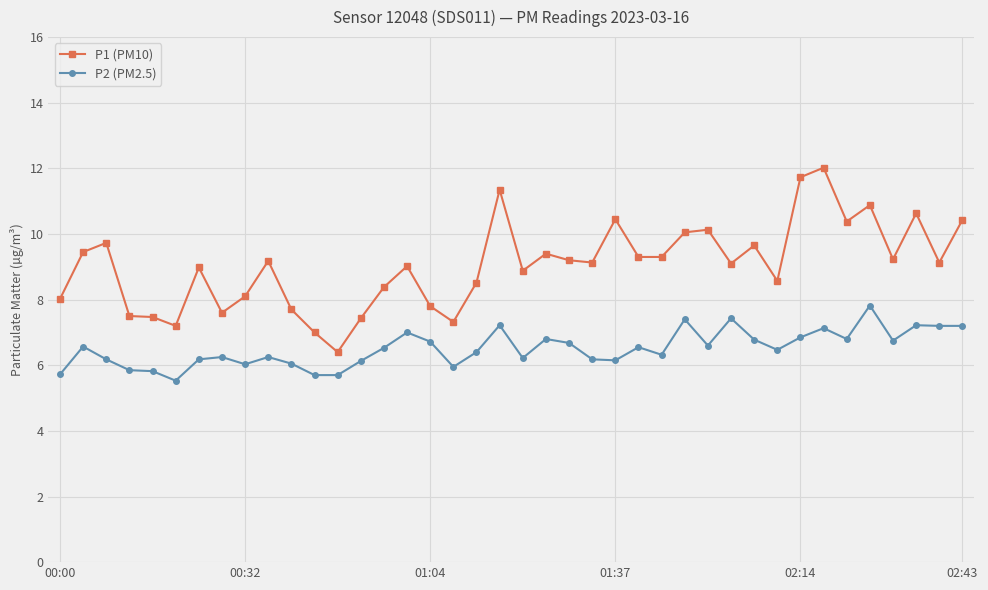

What is the average value of the P2 (PM2.5) series?

6.5